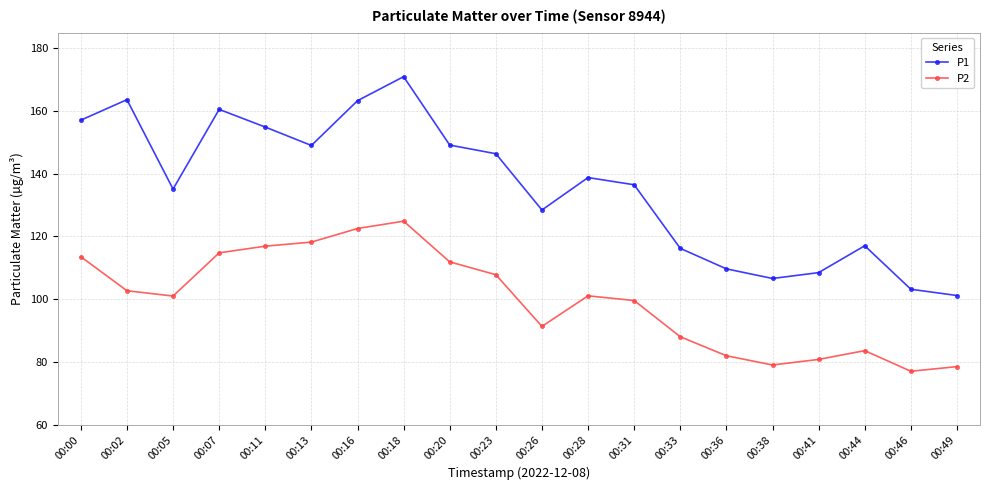

Is this an area chart (filled region under the line)?

No